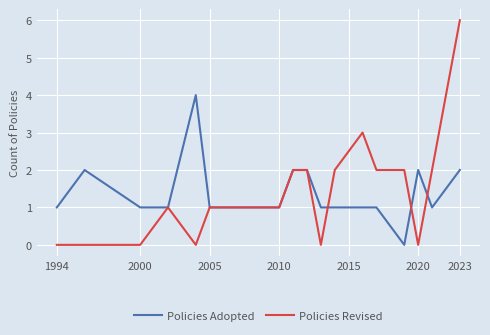

Which series has the largest range (max minus min)?

Policies Revised